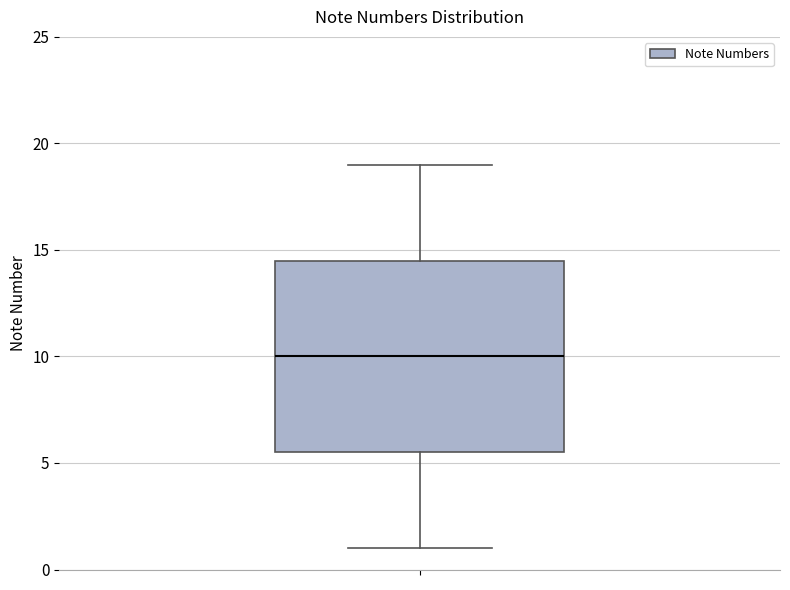

Transcribe this box plot: give where the median line is, the range the box spans, and where the two whiskers end, as read against the y-axis. The values are not printed on the chart, so give them approximately, as read against the axis.

median 10.0, box 5.5 to 14.5, whiskers 1.0 to 19.0